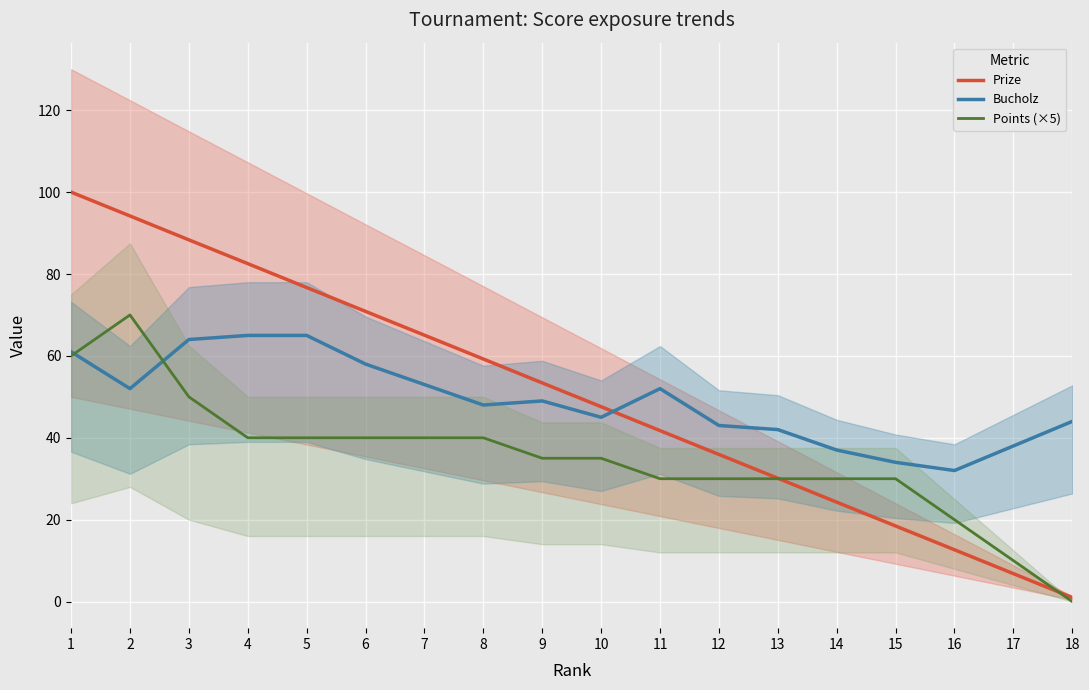

Reading right to left, transcribe all the data shown in this chart.

Prize: 1.0	6.8	12.7	18.5	24.3	30.1	35.9	41.8	47.6	53.4	59.2	65.1	70.9	76.7	82.5	88.3	94.2	100.0
Bucholz: 44.0	38.0	32.0	34.0	37.0	42.0	43.0	52.0	45.0	49.0	48.0	53.0	58.0	65.0	65.0	64.0	52.0	61.0
Points (×5): 0.0	10.0	20.0	30.0	30.0	30.0	30.0	30.0	35.0	35.0	40.0	40.0	40.0	40.0	40.0	50.0	70.0	60.0